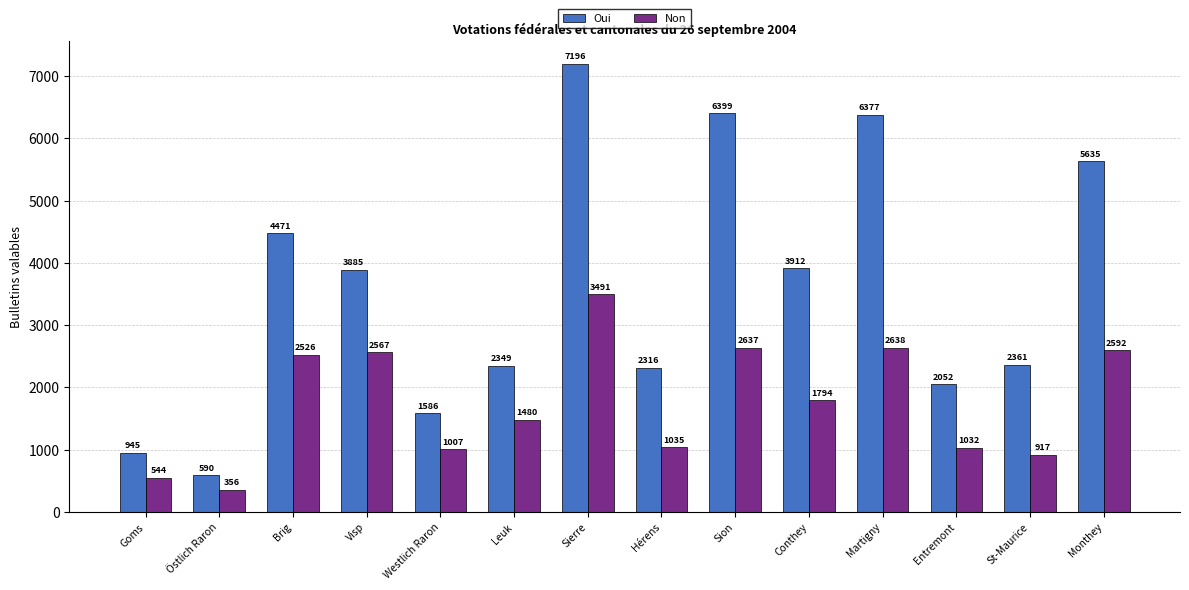

At which label does Oui first exceed 3885?

Brig